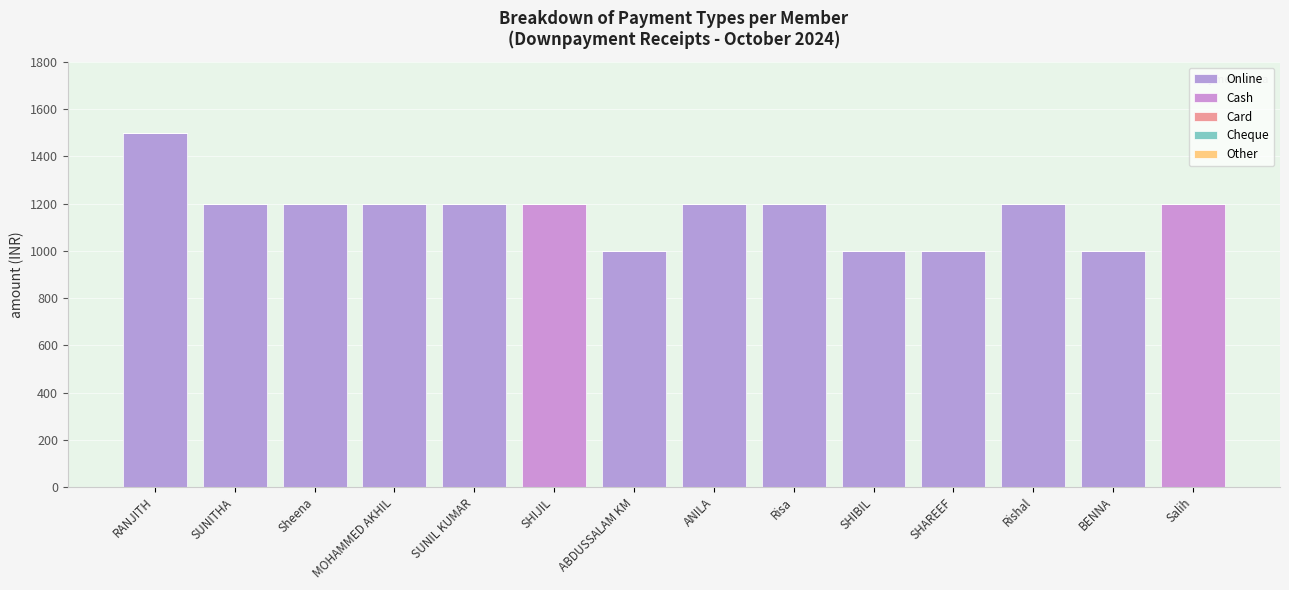

Where is Cash nearest to the value 600?

RANJITH